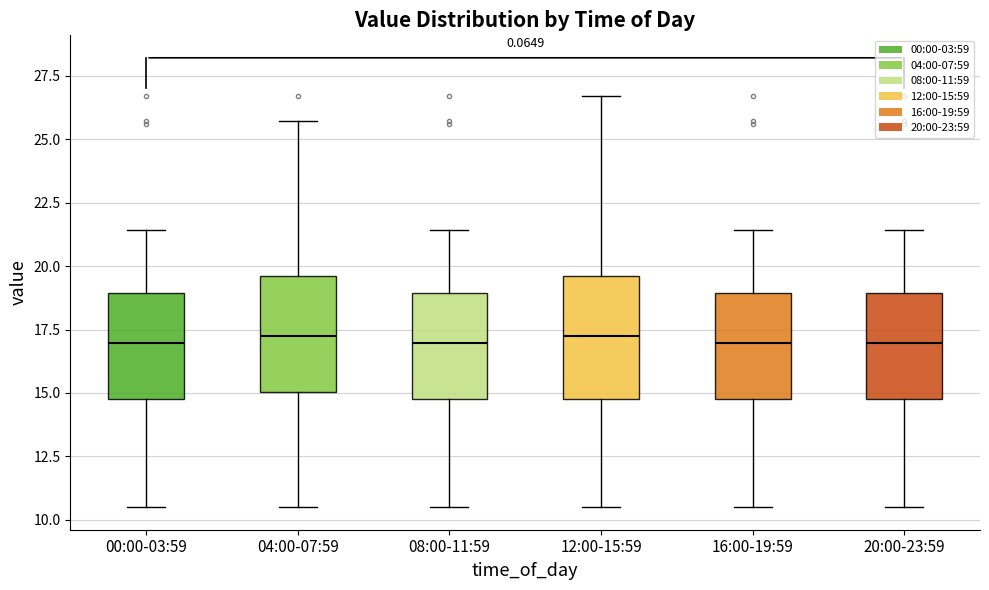

Where does the upper whisker of the box for 20:00-23:59 end on the y-axis? The values are not printed on the chart, so give them approximately, as read against the axis.

21.5